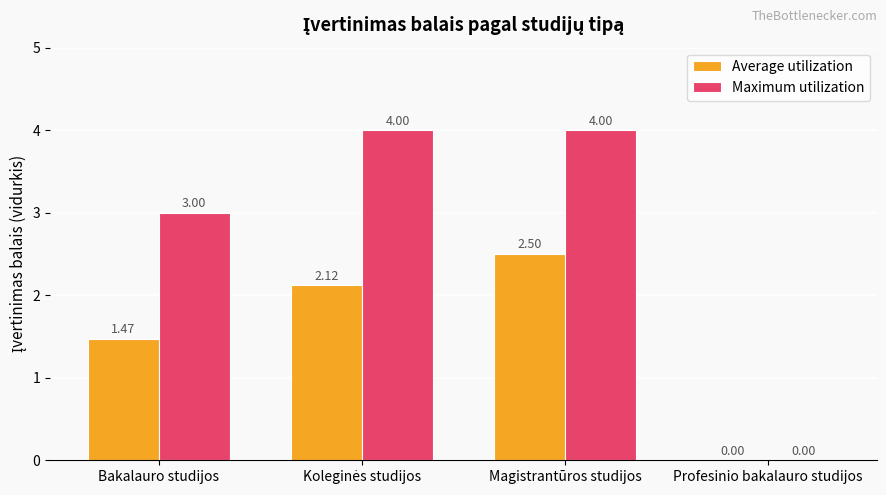

At which category is the sum across all series the highest?

Magistrantūros studijos